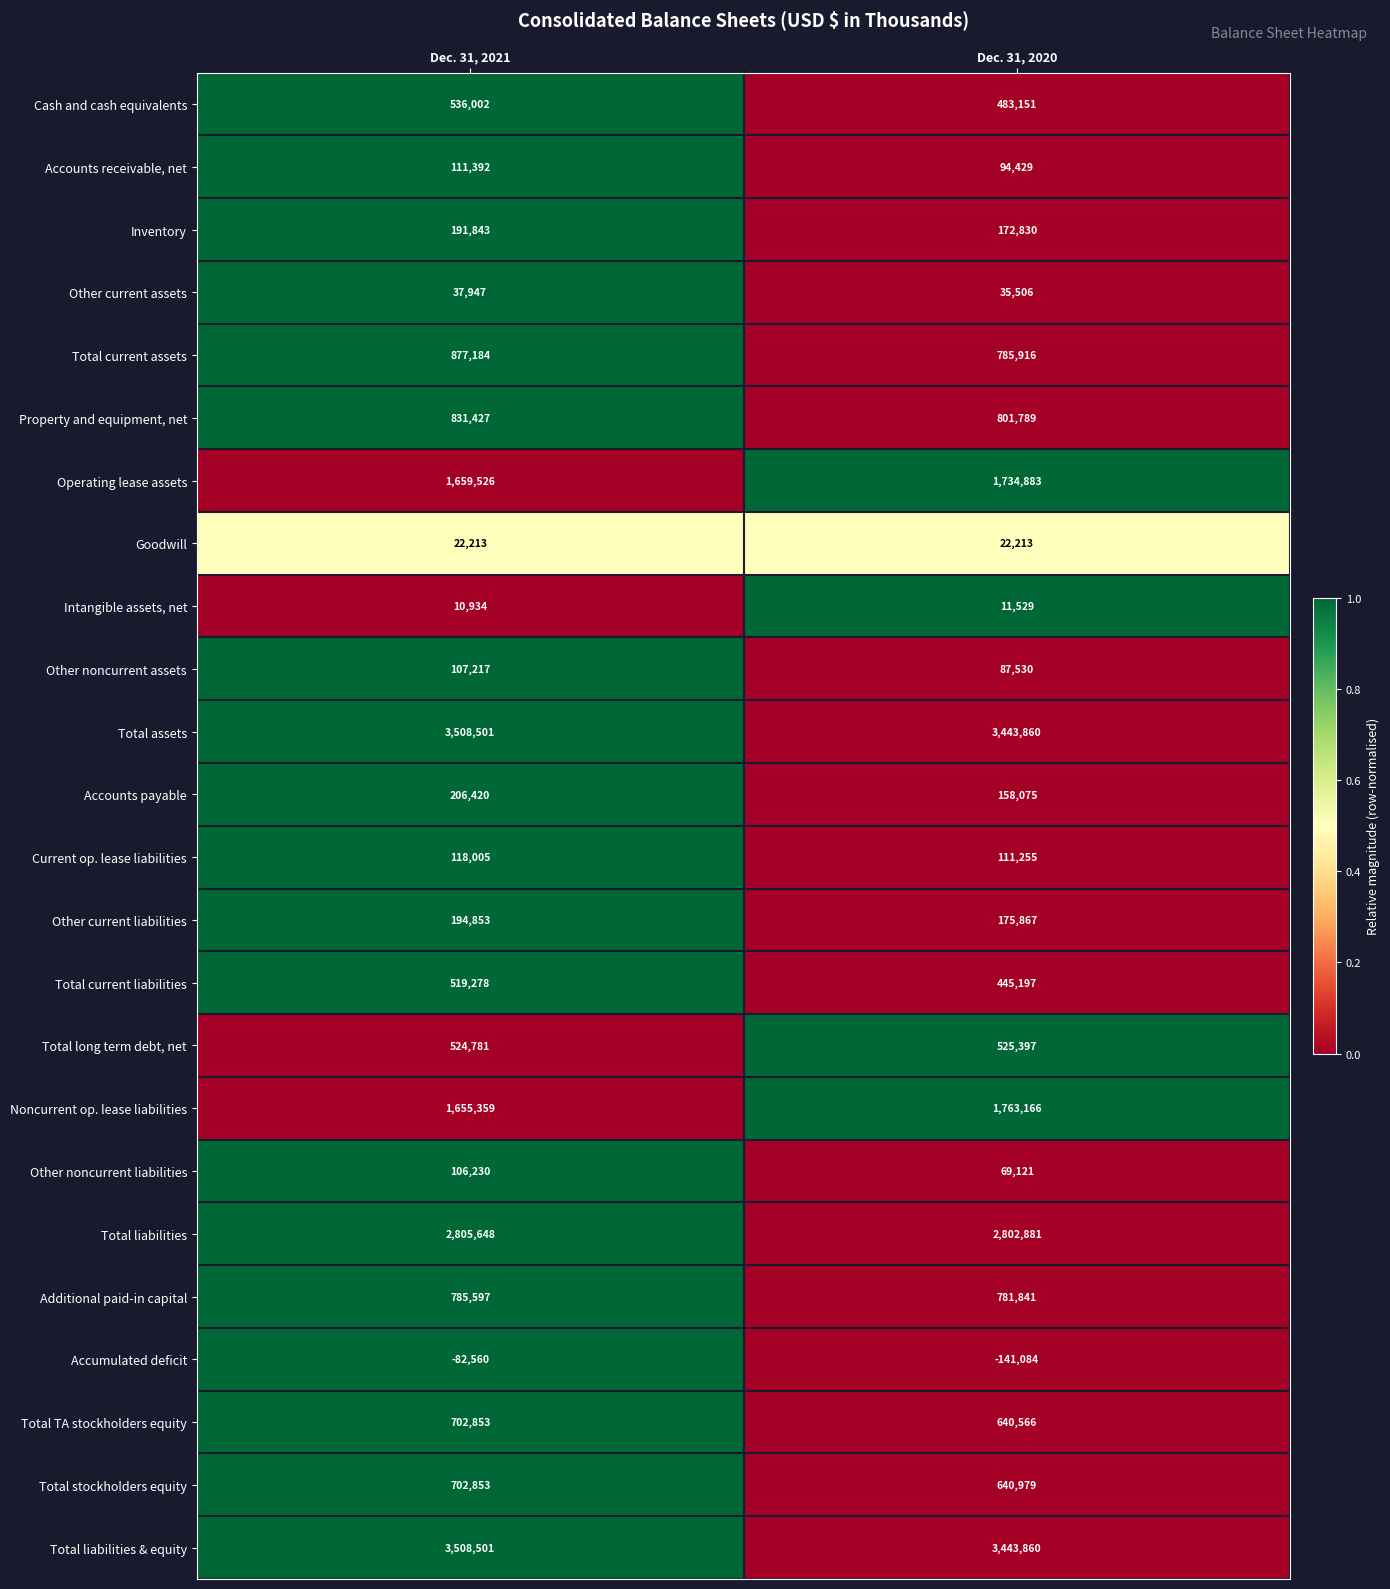

Which series has the widest spread of values?

Noncurrent op. lease liabilities